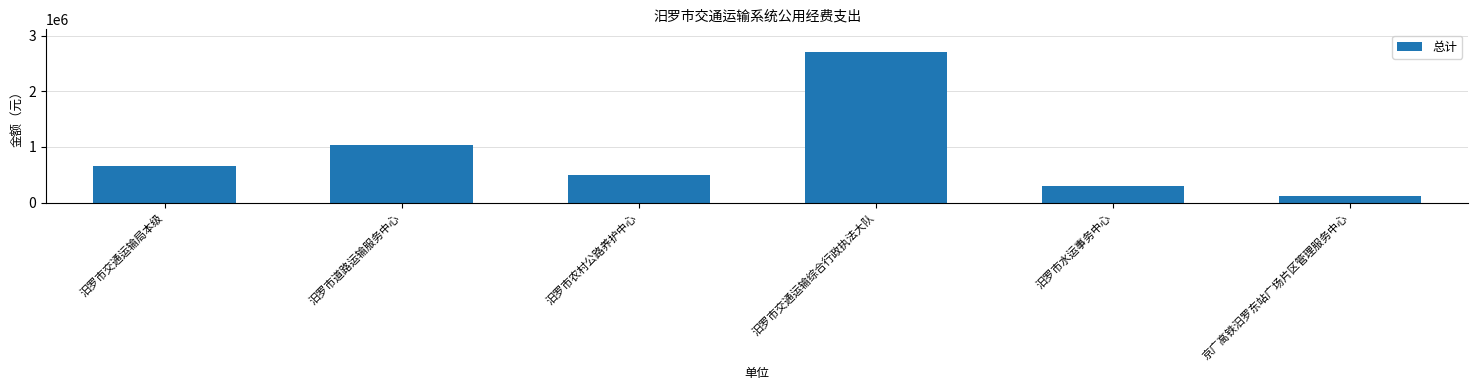

What is the difference between the values at 汨罗市交通运输局本级 and 京广高铁汨罗东站广场片区管理服务中心?

537040